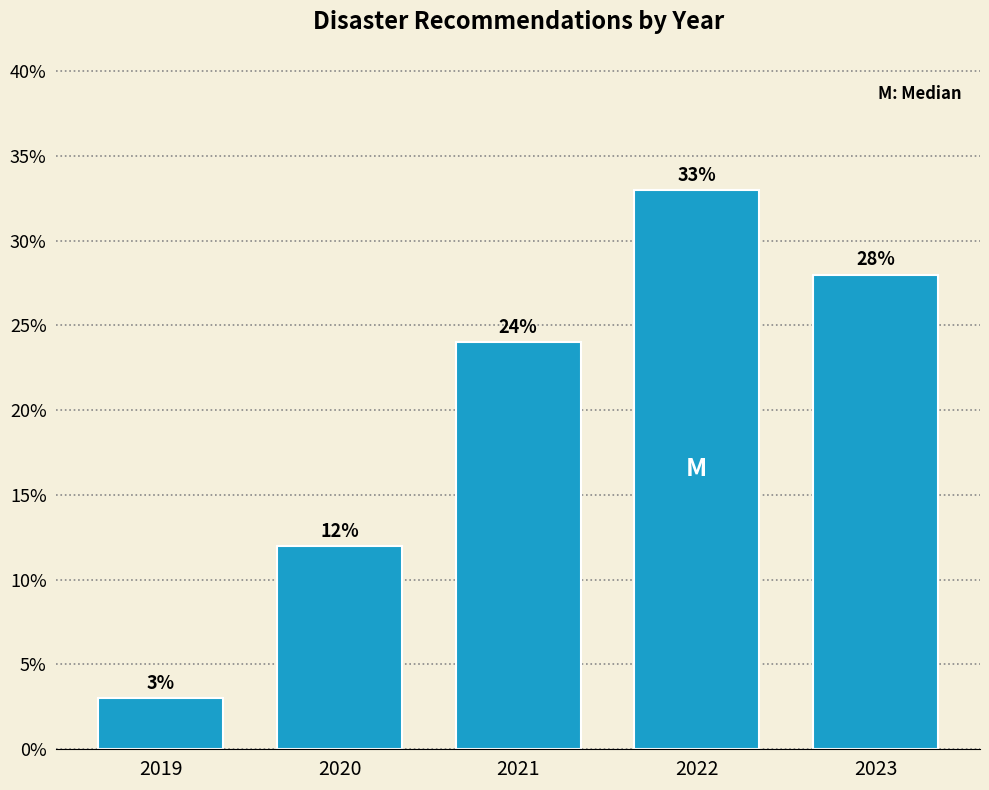

Reading left to right, list all the values displayed in this chart.

3.0	12.0	24.0	33.0	28.0